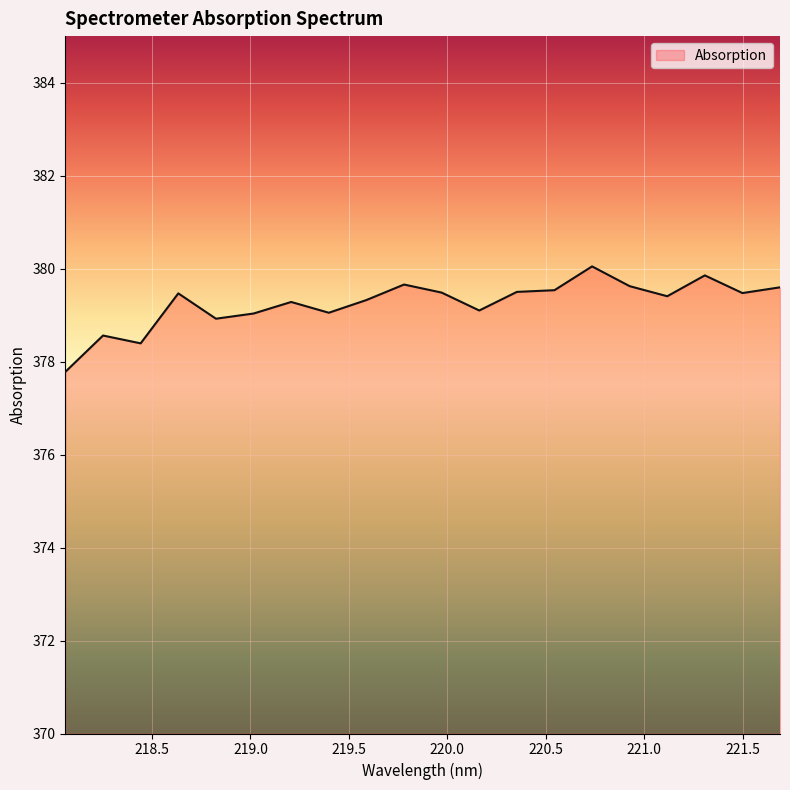

What is the greatest value displayed?

380.0